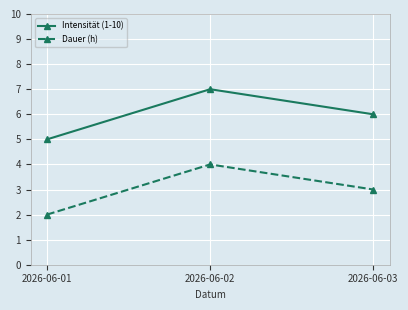

Which category has the highest value in the Intensität (1-10) series?

2026-06-02